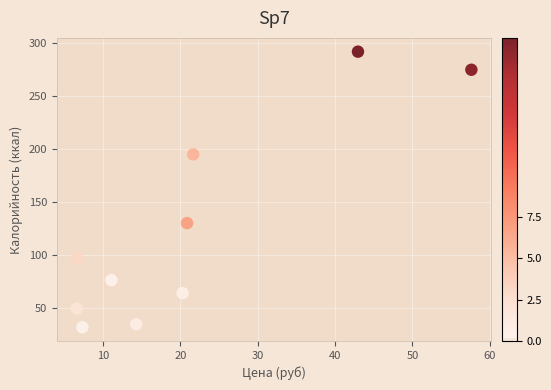

What is the range of Y values (max minus min)?

260.4